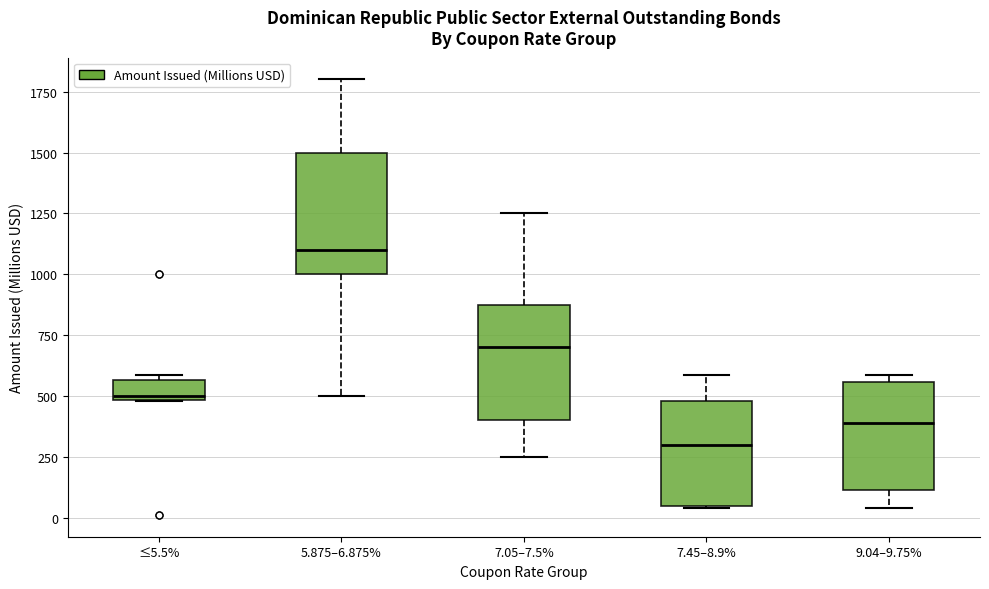

Reading left to right, read every box against the y-axis: the position of its median line, the range the box covers, and the ends of its whiskers. The values are not printed on the chart, so give them approximately, as read against the axis.

≤5.5%: median 500, box 500 to 550, whiskers 500 to 600
5.875–6.875%: median 1100, box 1000 to 1500, whiskers 500 to 1800
7.05–7.5%: median 700, box 400 to 900, whiskers 250 to 1250
7.45–8.9%: median 300, box 50 to 500, whiskers 50 to 600
9.04–9.75%: median 400, box 100 to 550, whiskers 50 to 600